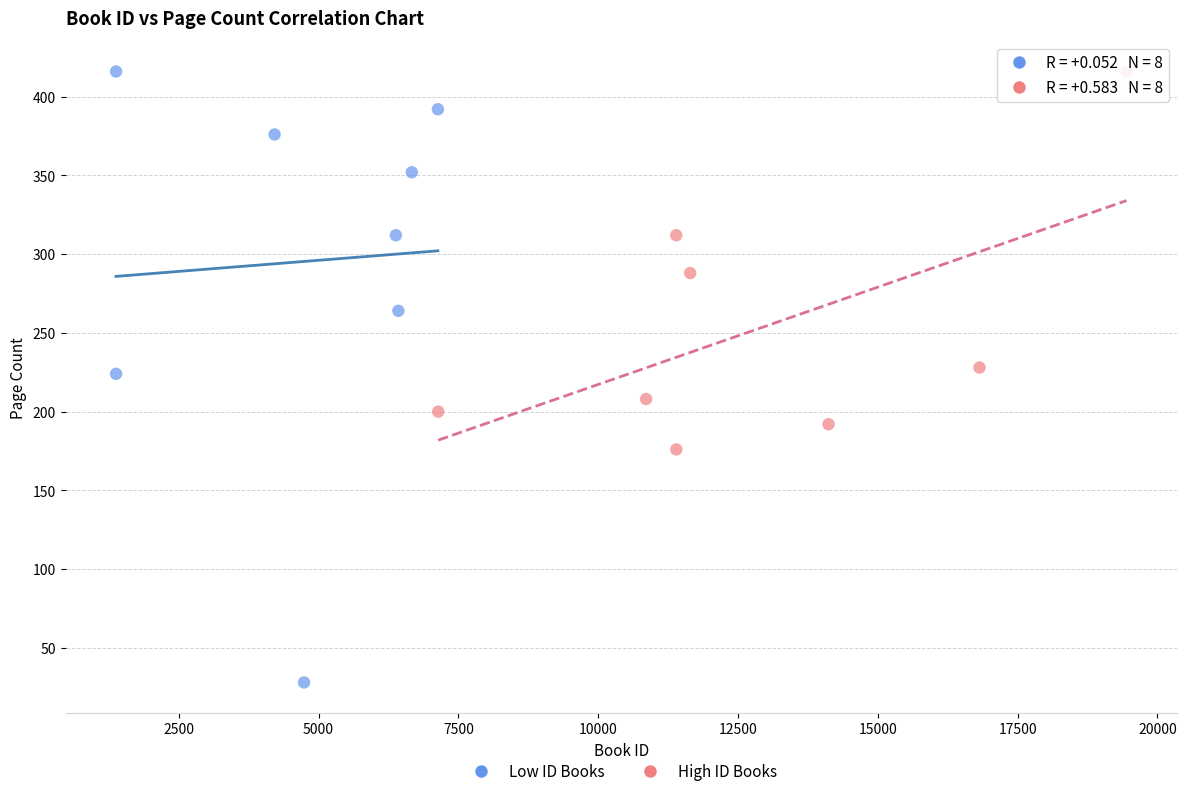

Which series has the widest spread of Y values?

Low ID Books